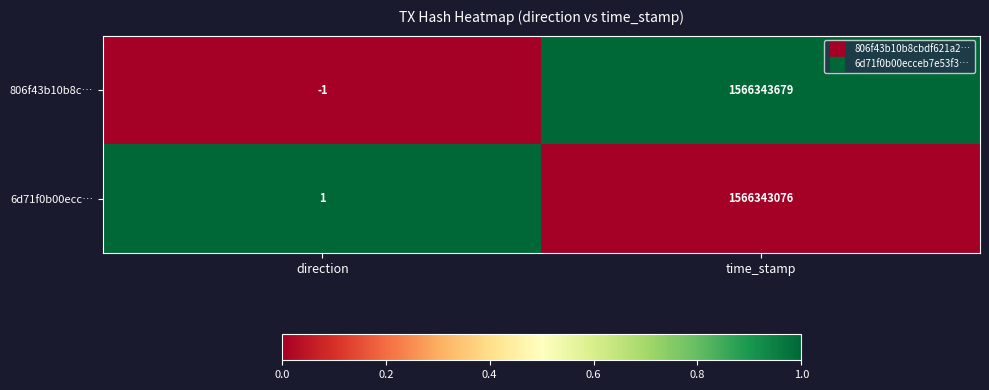

What is the sum of the 806f43b10b8c… values at direction and time_stamp?

1566343678